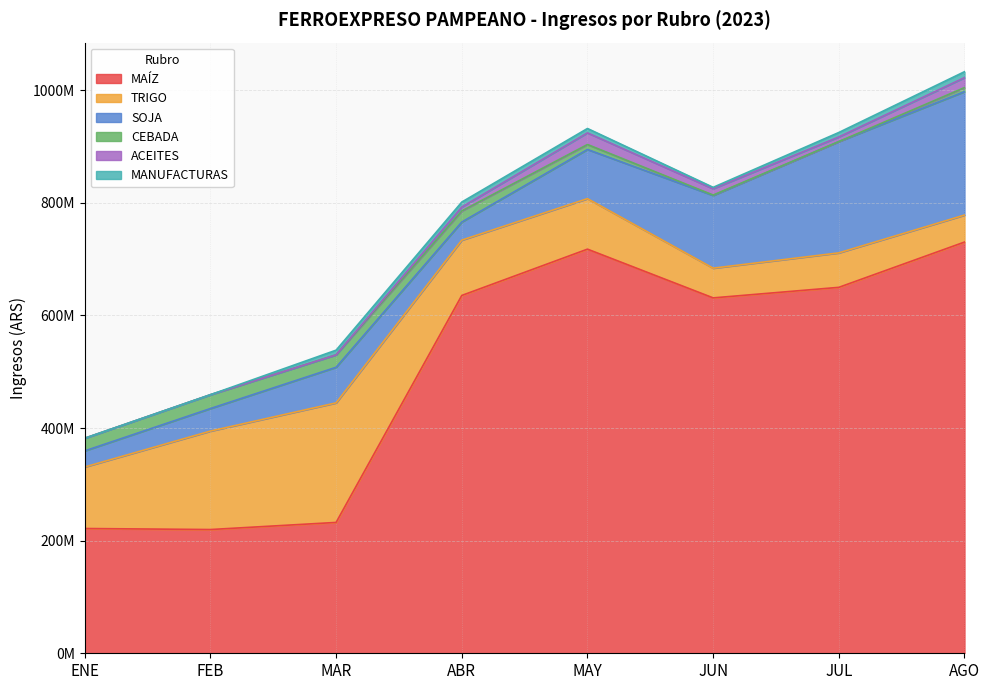

List the labels in order of TRIGO value, smallest first.

AGO, JUN, JUL, MAY, ABR, ENE, FEB, MAR